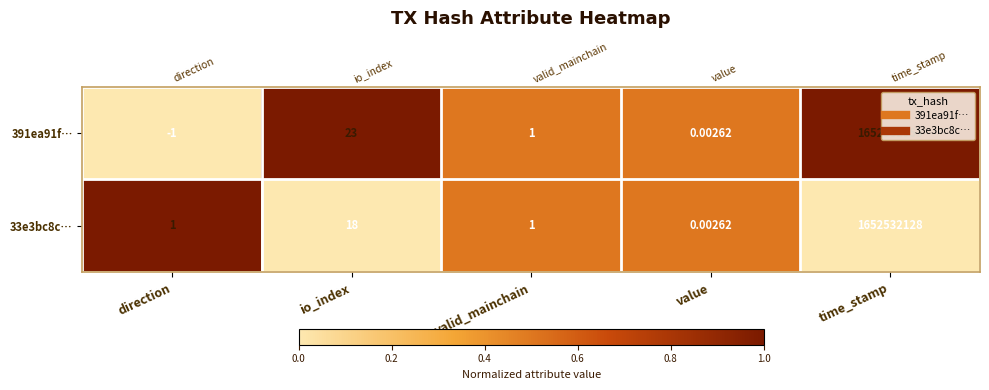

Count the 33e3bc8c… values in the range 0 to 1.

5